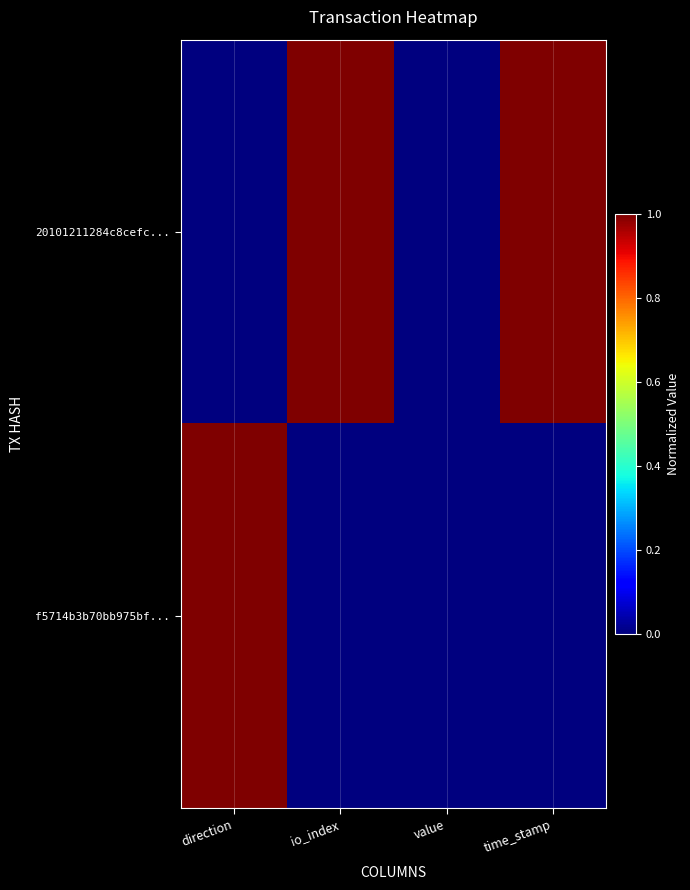

List the series in order of their peak value, lowest first.

20101211284c8cefc..., f5714b3b70bb975bf...